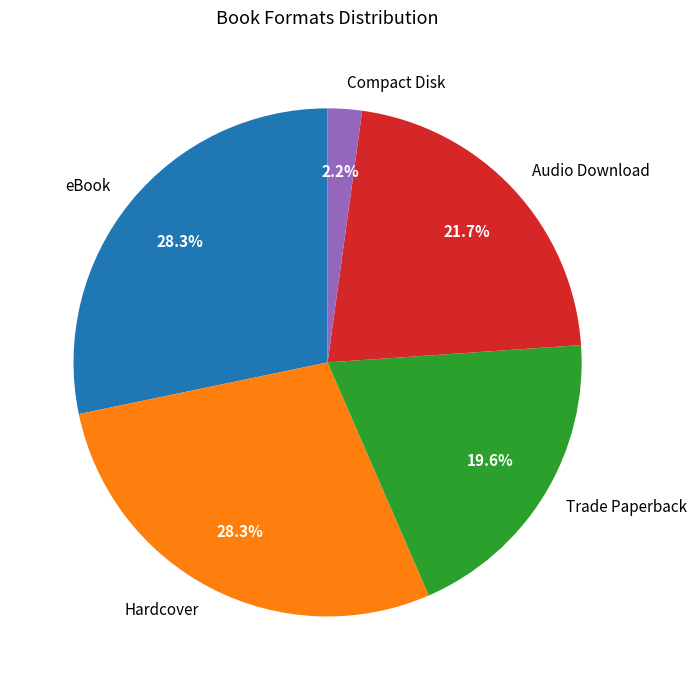

How much of the chart is everything except eBook?

71.7%